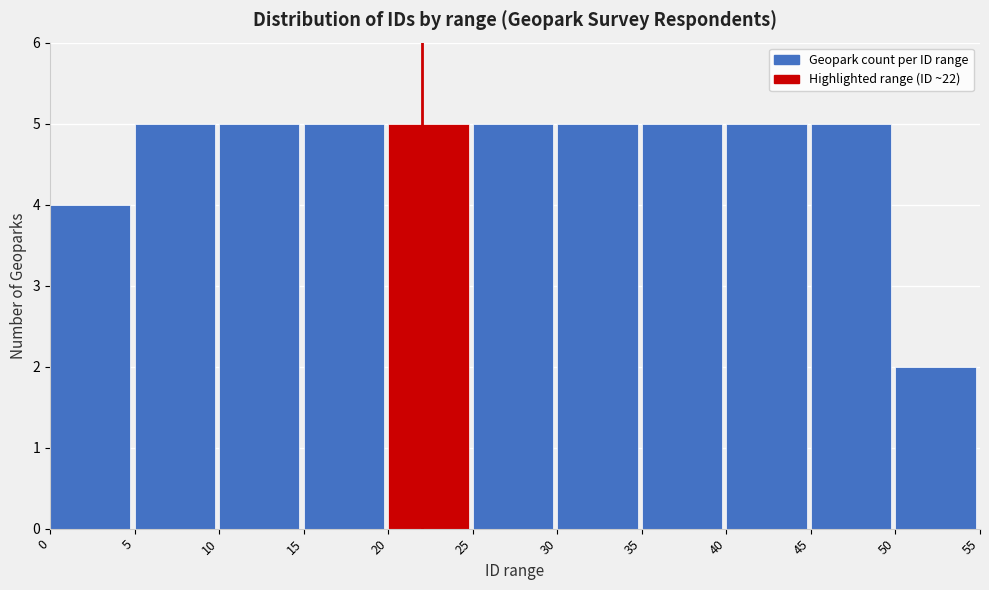

How tall is the bar that spans 5 to 10 on the x-axis? The values are not printed on the chart, so give them approximately, as read against the axis.

5